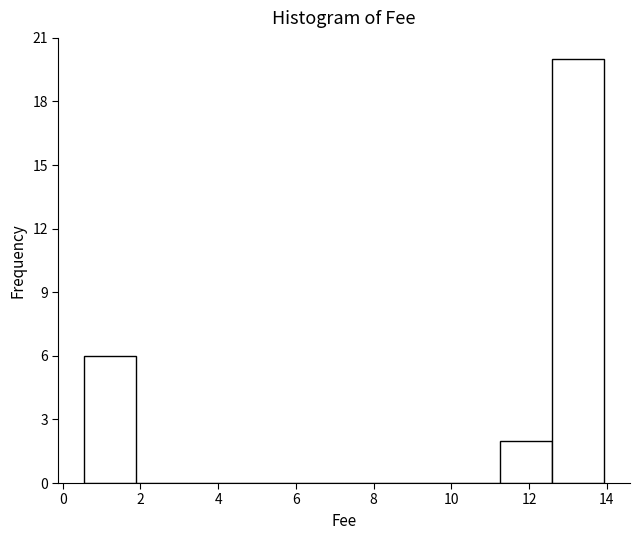

Over which range of the x-axis is the bar tallest?

12.6 to 14.0